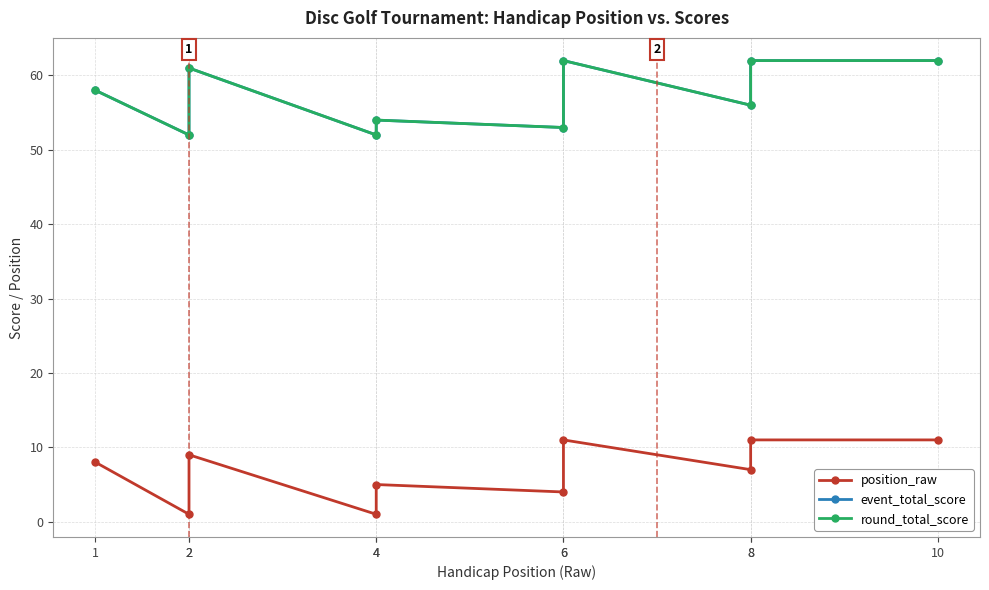

True or false: round_total_score and event_total_score intersect in this chart.

False